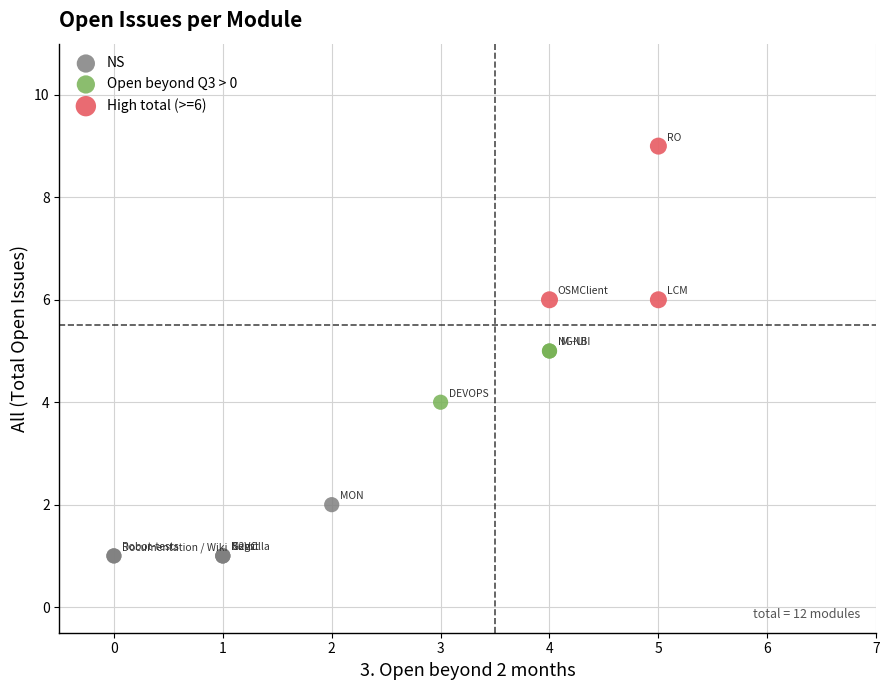

Which series reaches the minimum Y coordinate?

NS